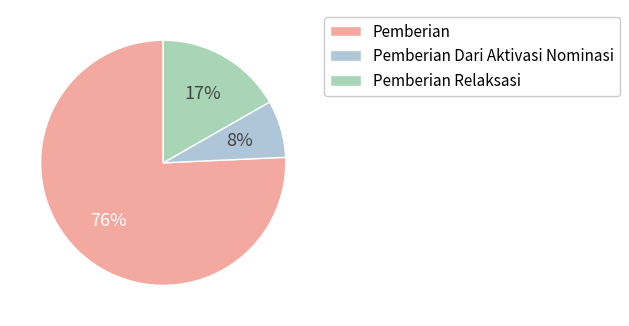

Count the number of slices in the pie.

3